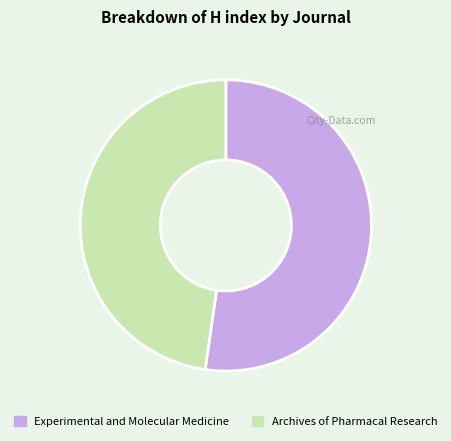

Is it true that Archives of Pharmacal Research is 48% of the pie?

True